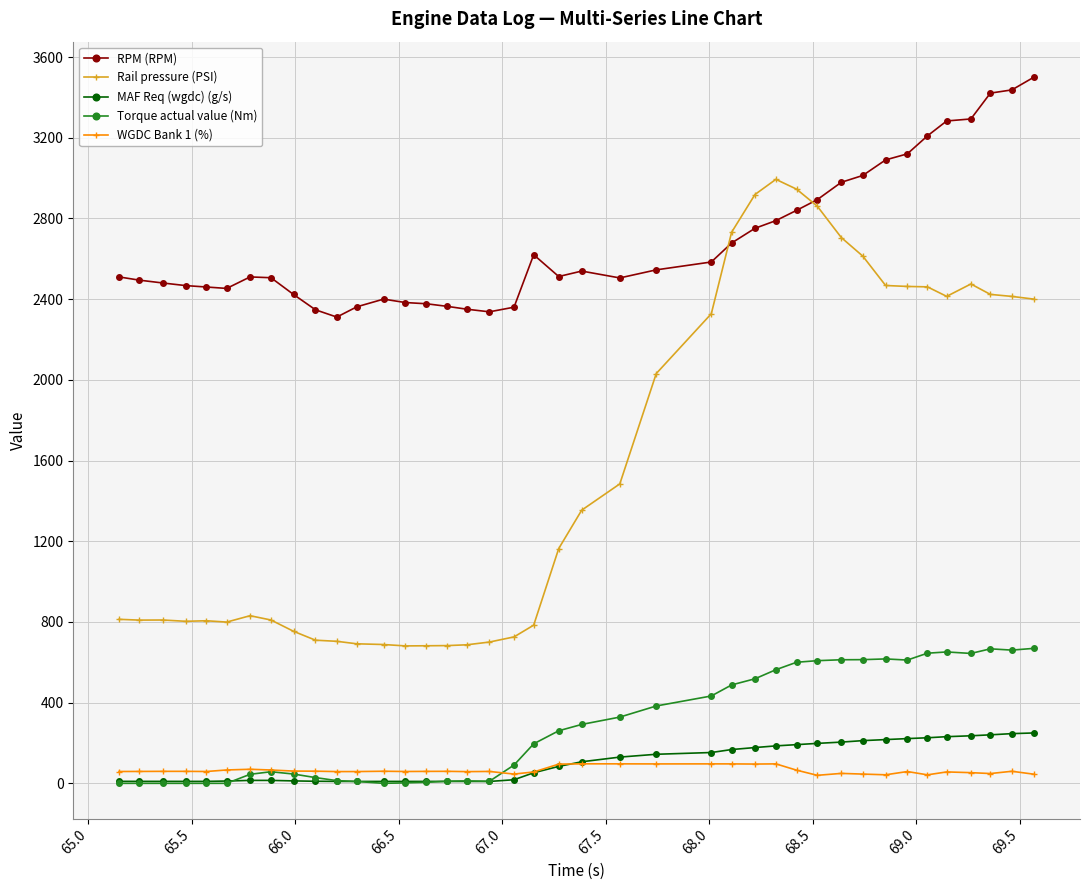

Which series has the widest spread of values?

Rail pressure (PSI)